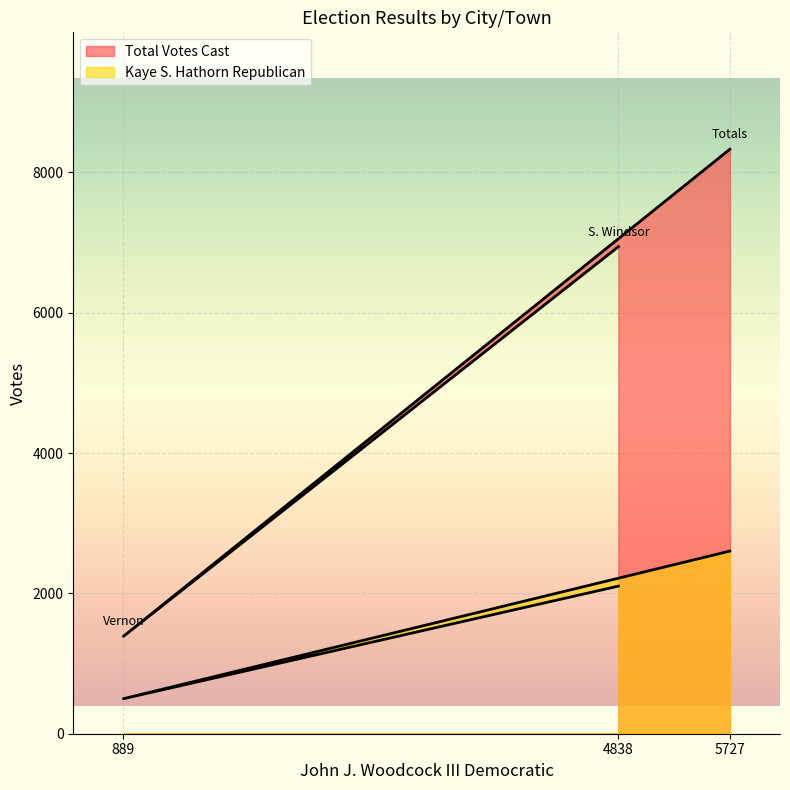

What is the spread (max minus min) of values at 4838?

4838